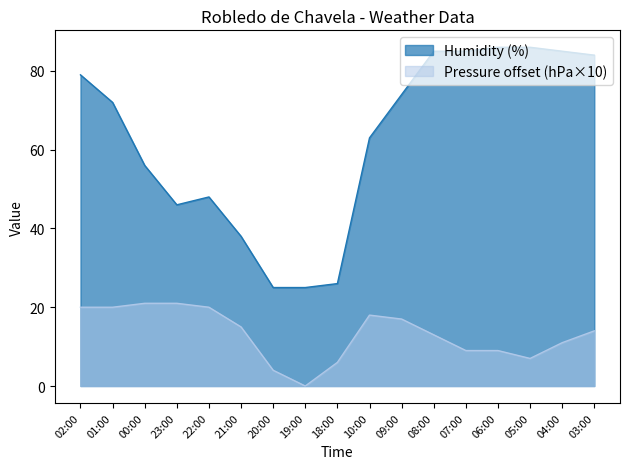

True or false: Pressure (hPa) and Humidity (%) cross at least once.

False